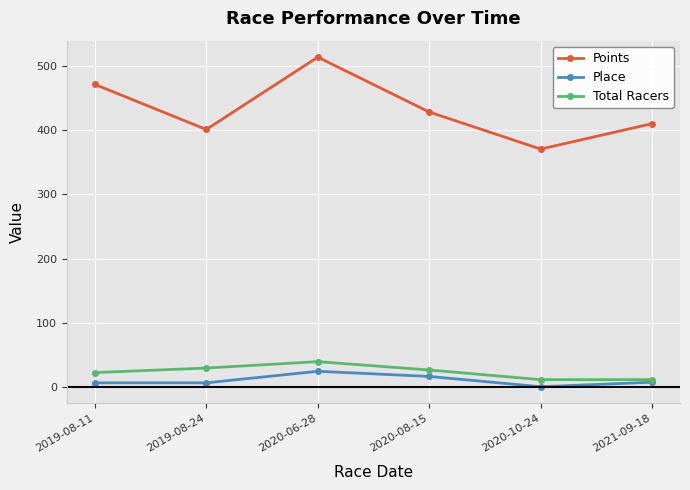

What is the average value of the Points series?

432.3